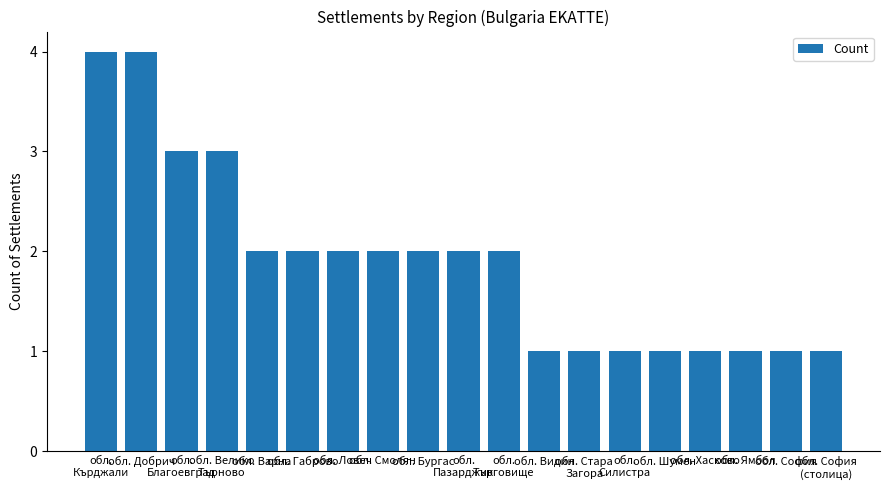

What is the label of the 10th bar from the right?

обл.
Пазарджик